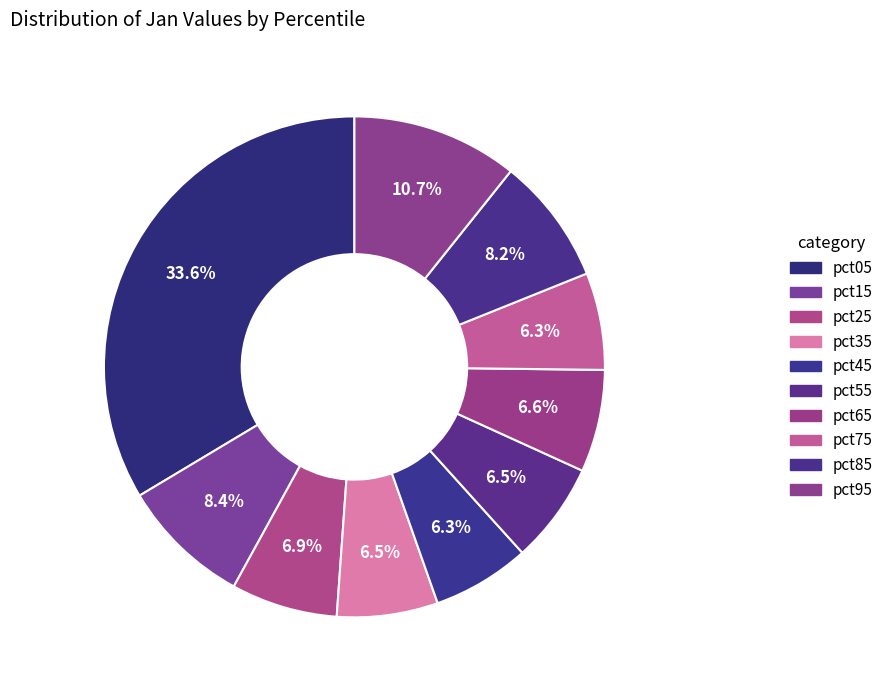

To the nearest percent, what portion does pct35 represent?

7%